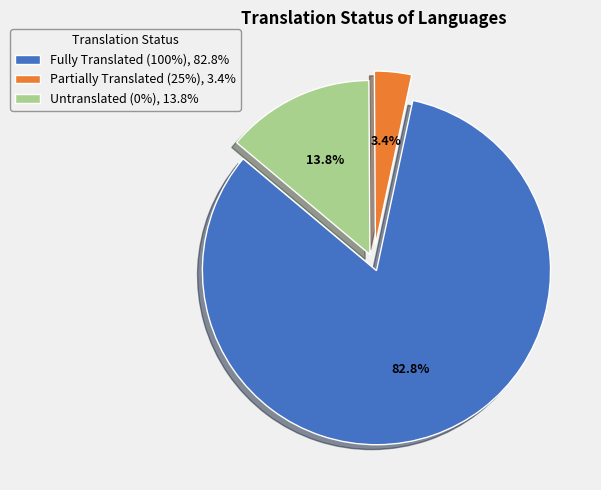

Is the sum of Untranslated (0%), 13.8% and Partially Translated (25%), 3.4% greater than half?

No